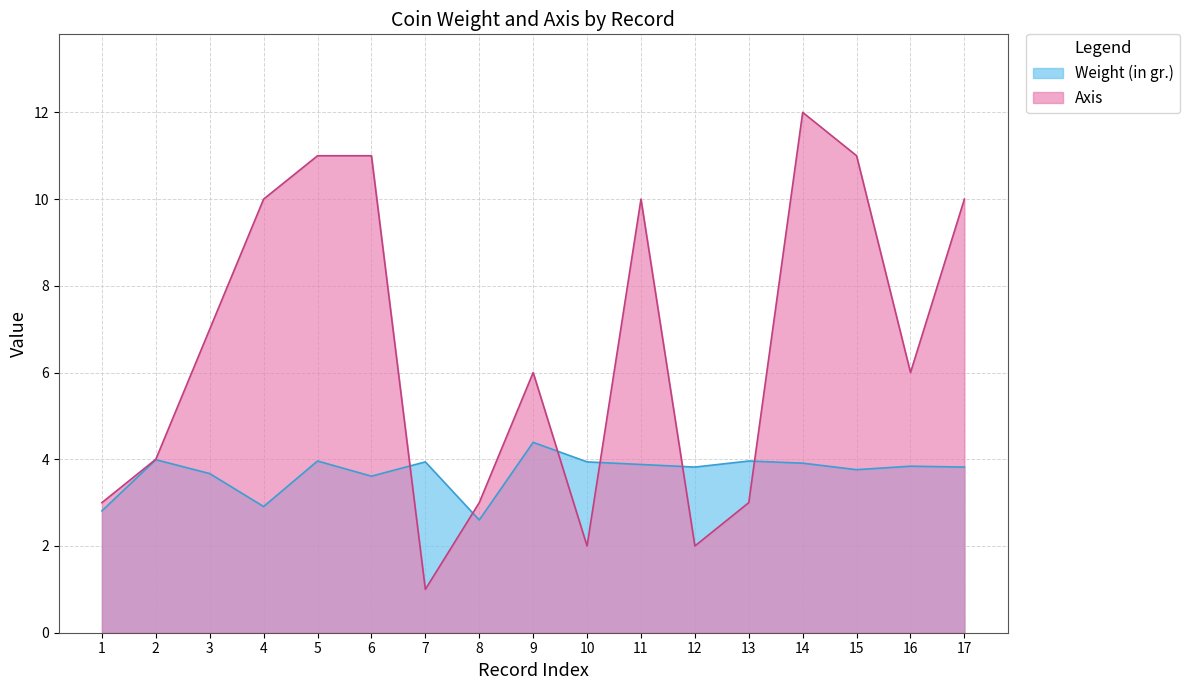

Where is the first local maximum for Weight (in gr.)?

2